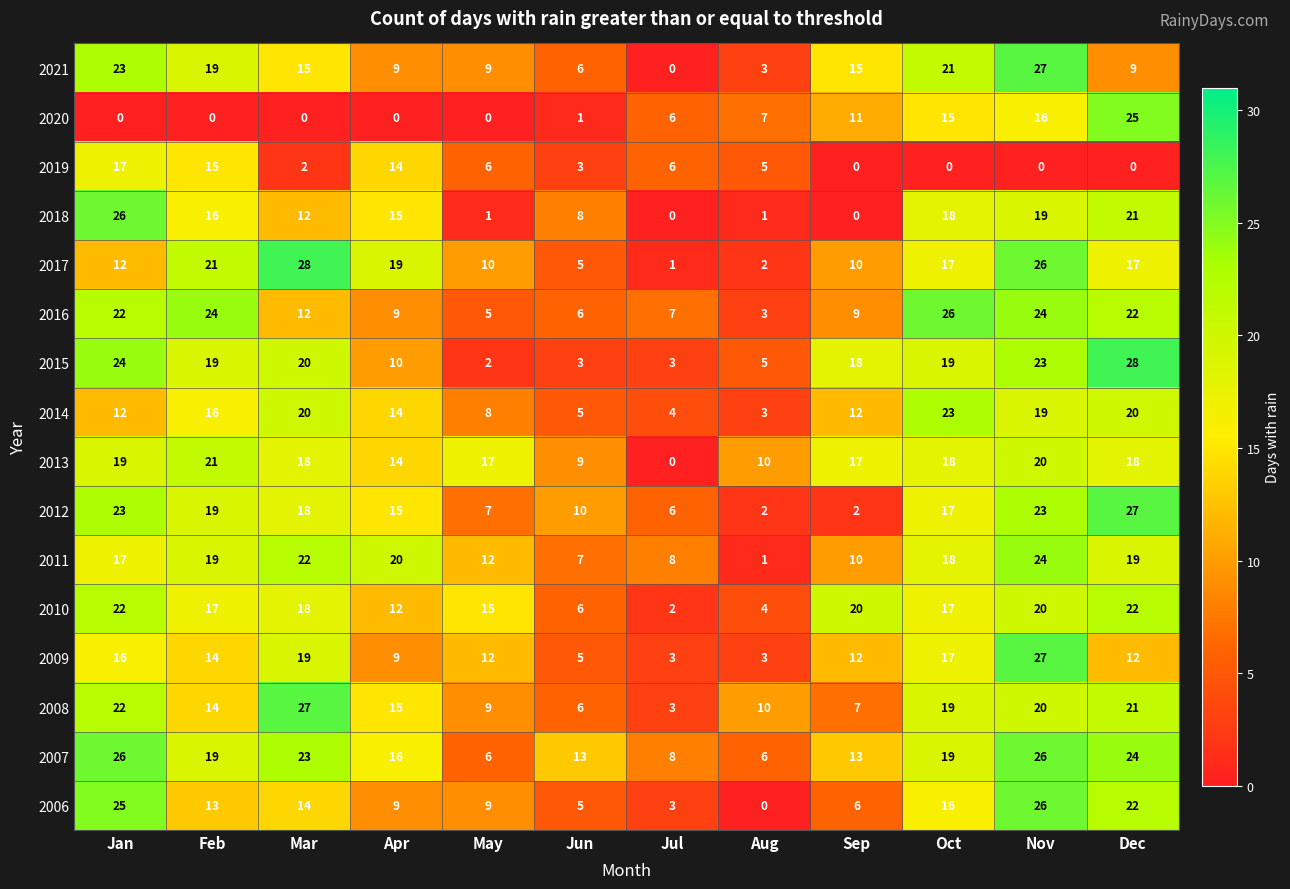

True or false: 2020 has a value of 1 at Jun.

True